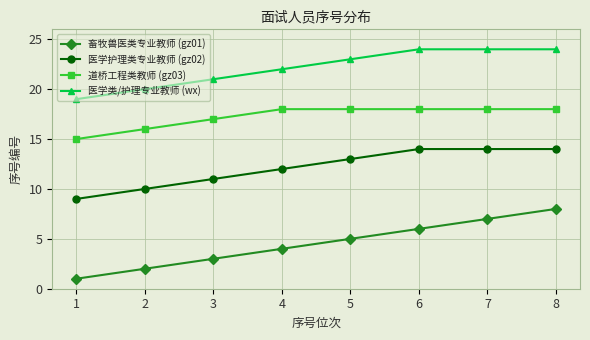

What is the difference between the 畜牧兽医类专业教师 (gz01) values at 5 and 1?

4